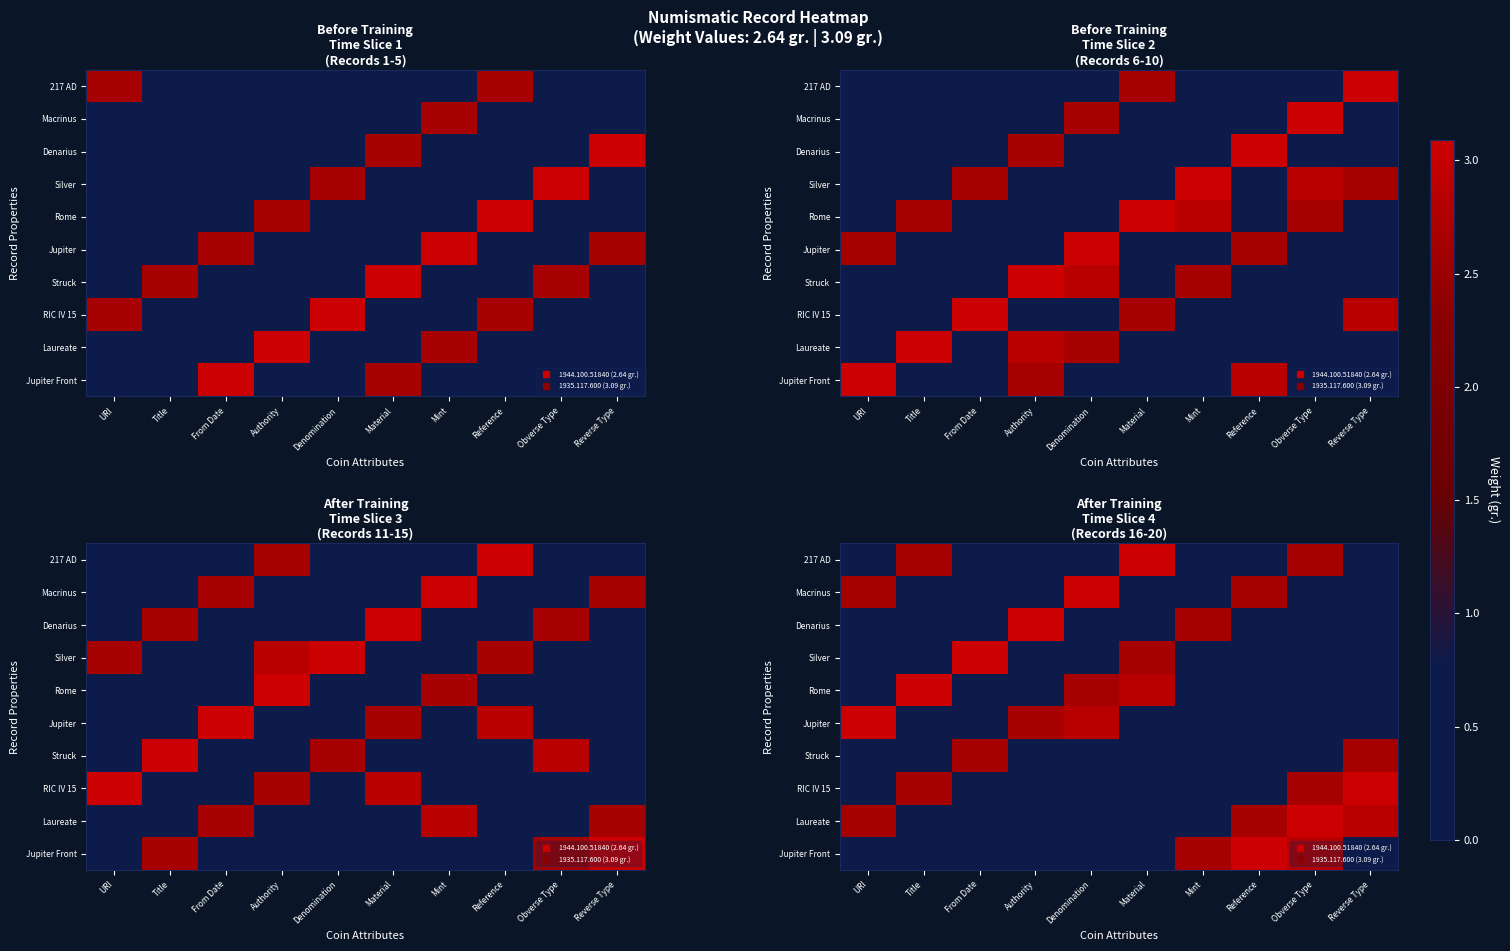

Rank the series at Denomination from lowest to highest value.

217 AD, Denarius, Silver, Struck, RIC IV 15, Laureate, Jupiter Front, Rome, Jupiter, Macrinus